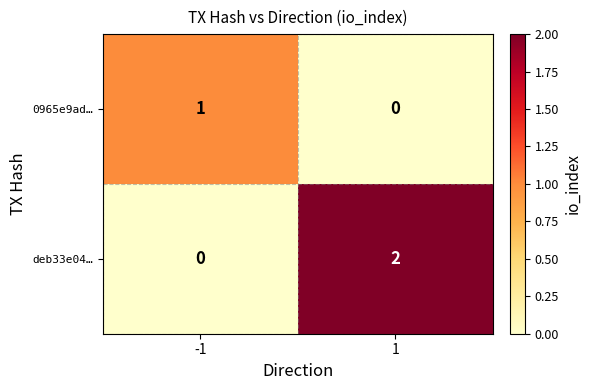

True or false: deb33e04… has a value of 2 at 1.

True